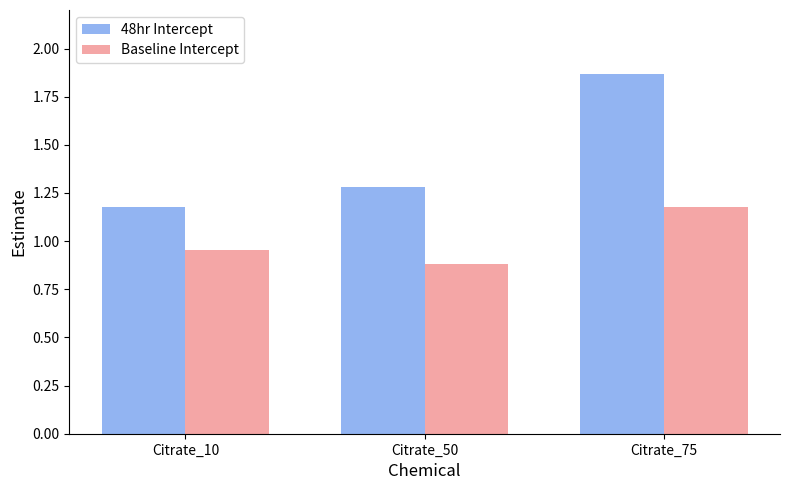

Which series has the largest total across all categories?

48hr Intercept